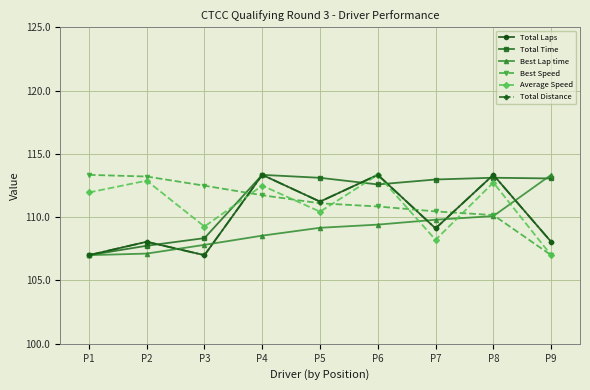

Which series has the largest total across all categories?

Total Time